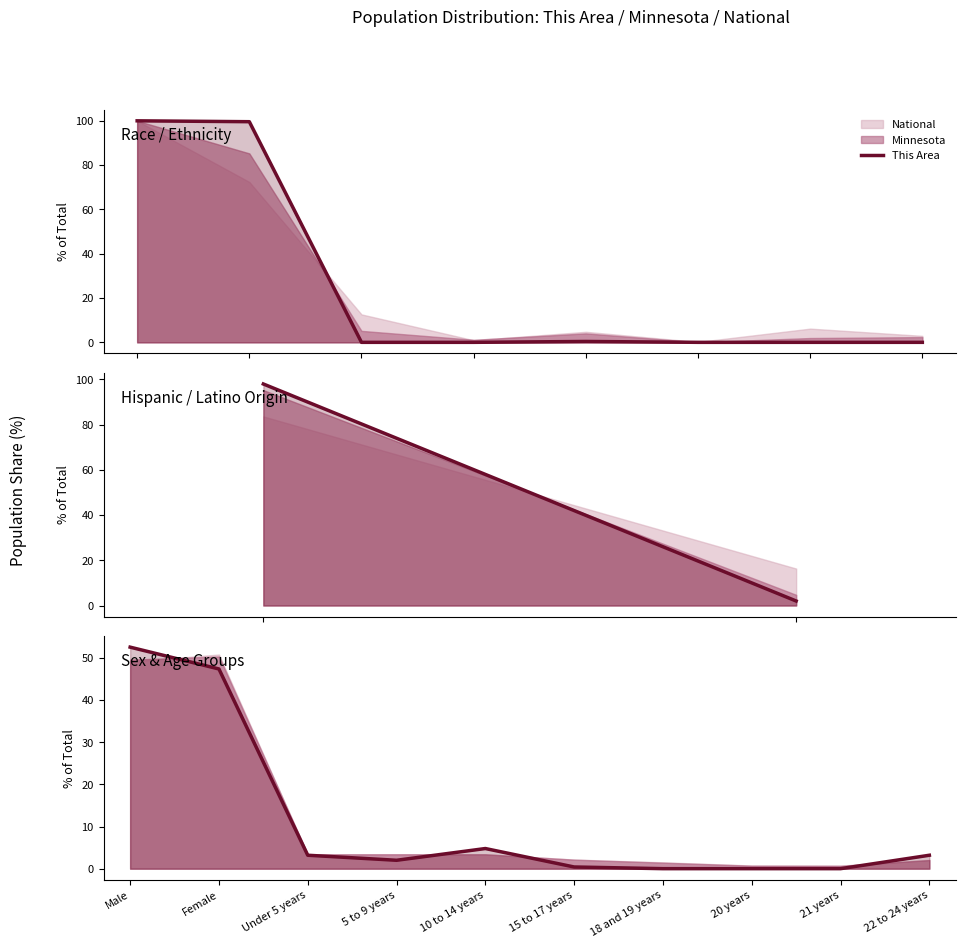

How many values exceed 3?

5